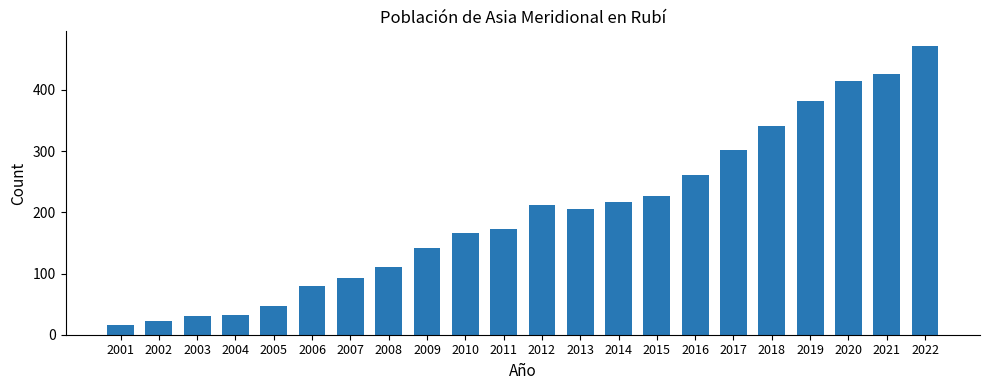

Between 2017 and 2006, which is larger?

2017